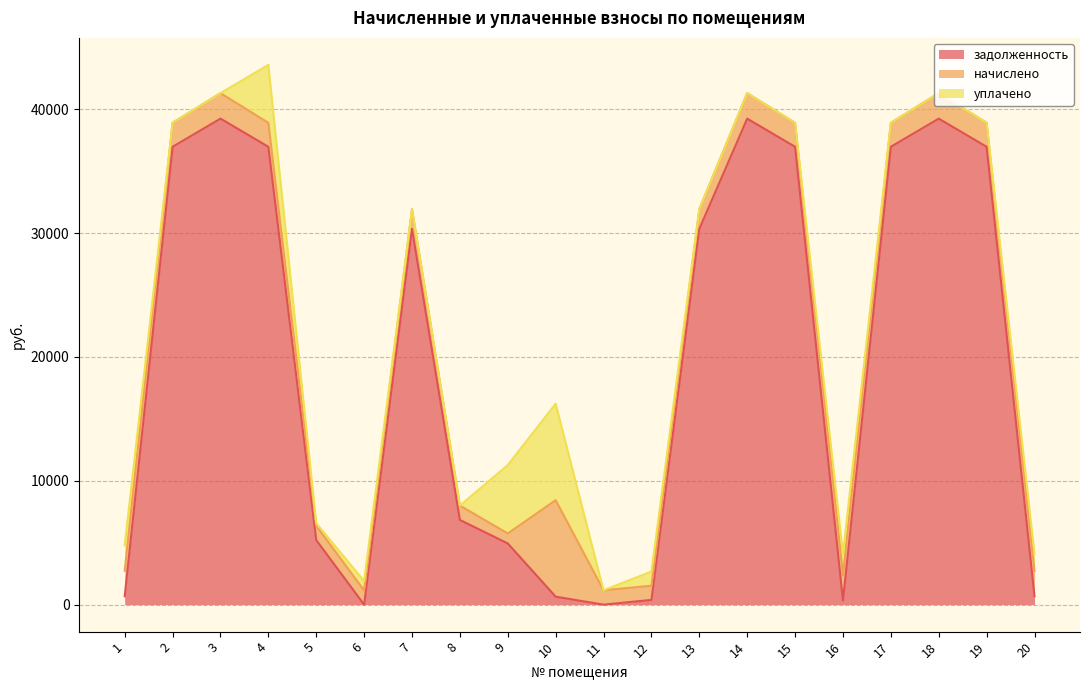

How many categories are shown in the chart?

20